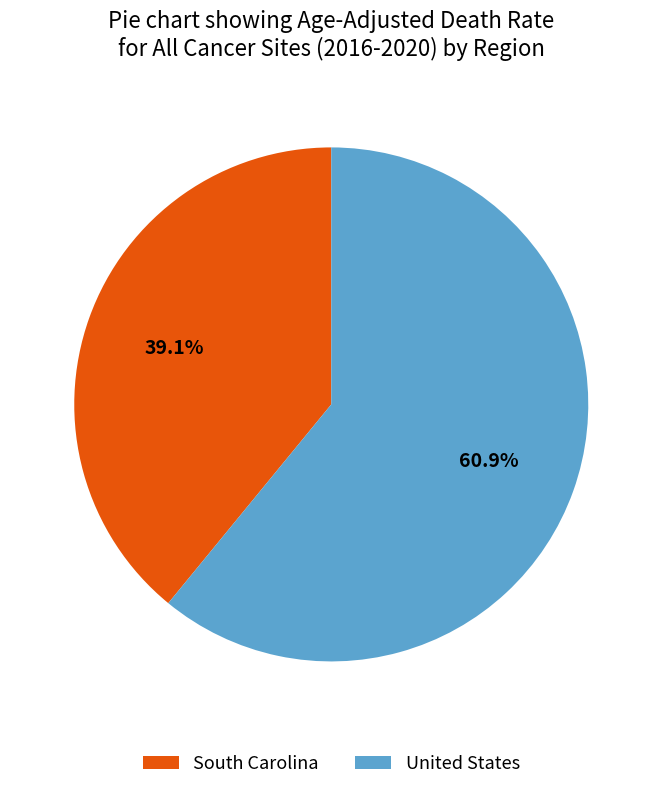

Is there any slice that represents more than half of the pie?

Yes